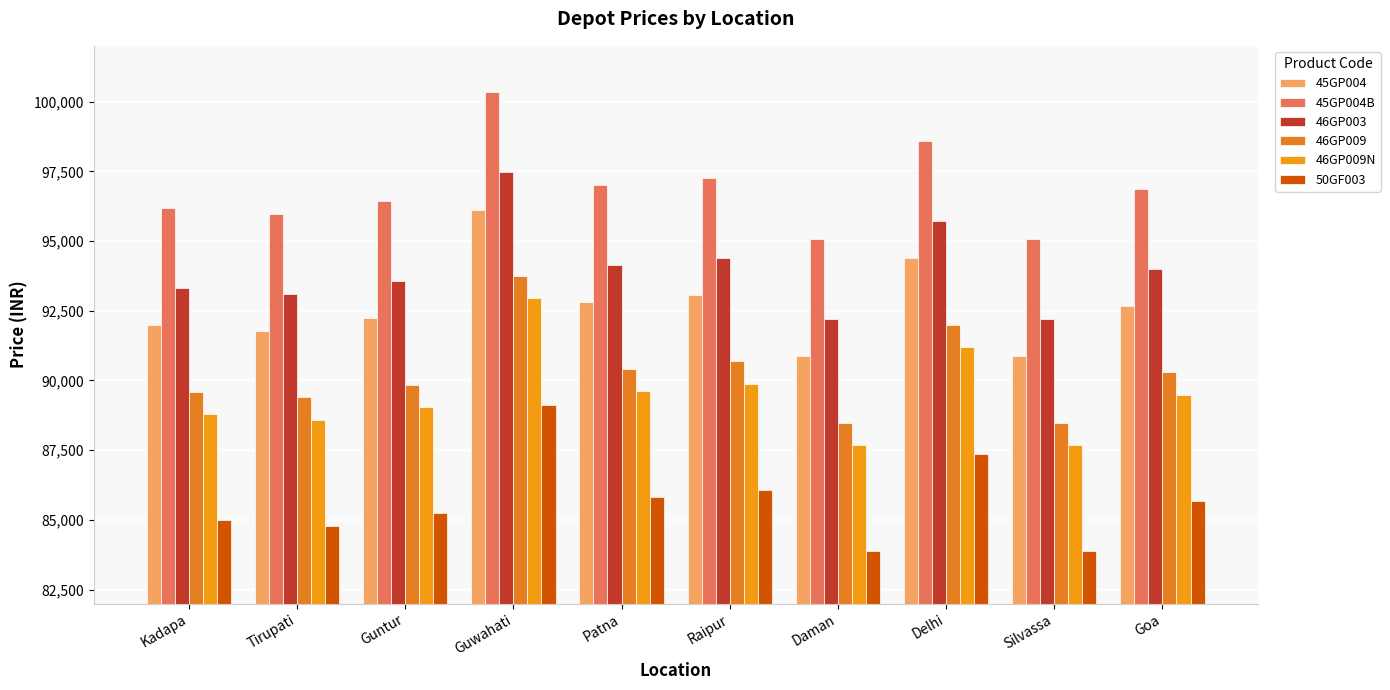

Are the bars horizontal?

No